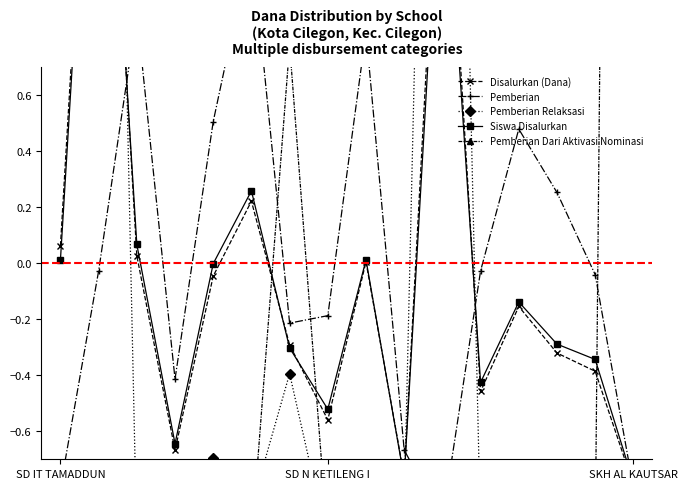

What is the label of the 6th point from the left?

5